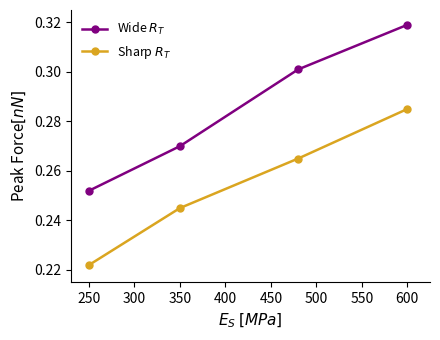

At how many categories does at least one series exceed 0?

4